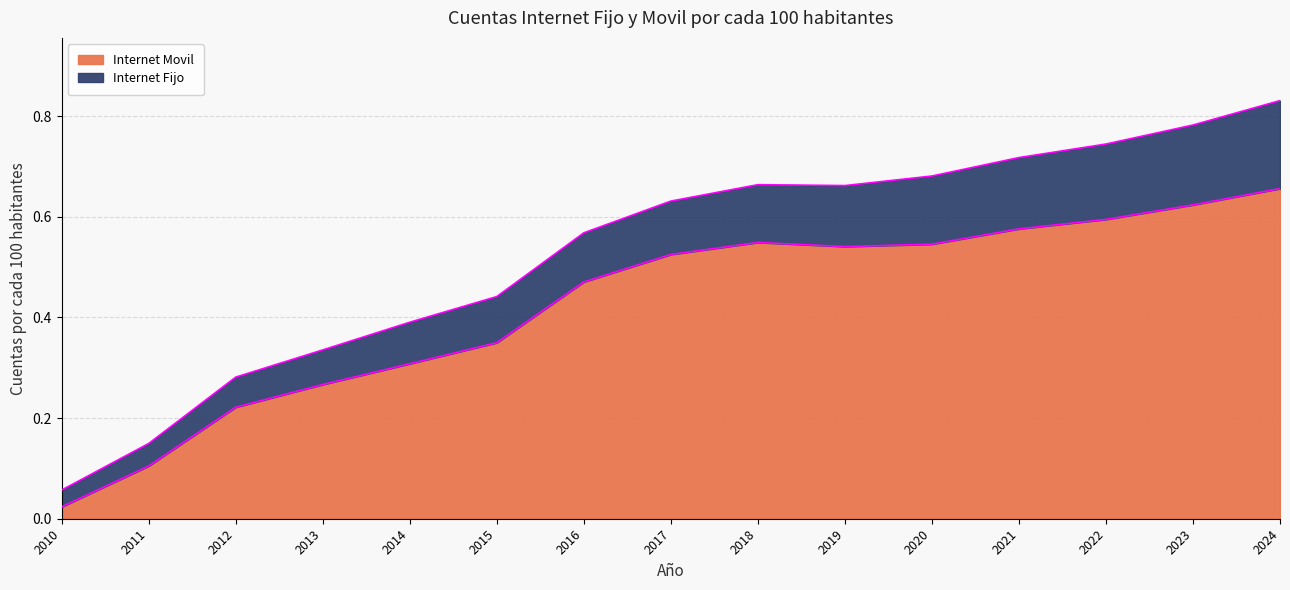

Between 2018 and 2024, which is larger?

2024